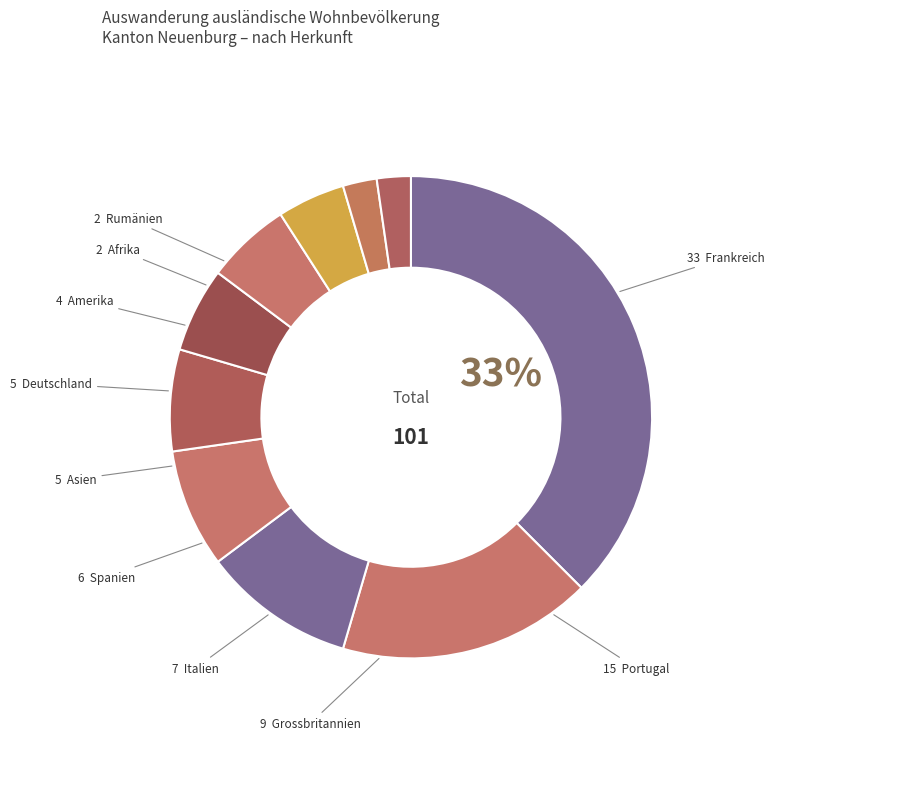

How many slices are in this pie chart?

10